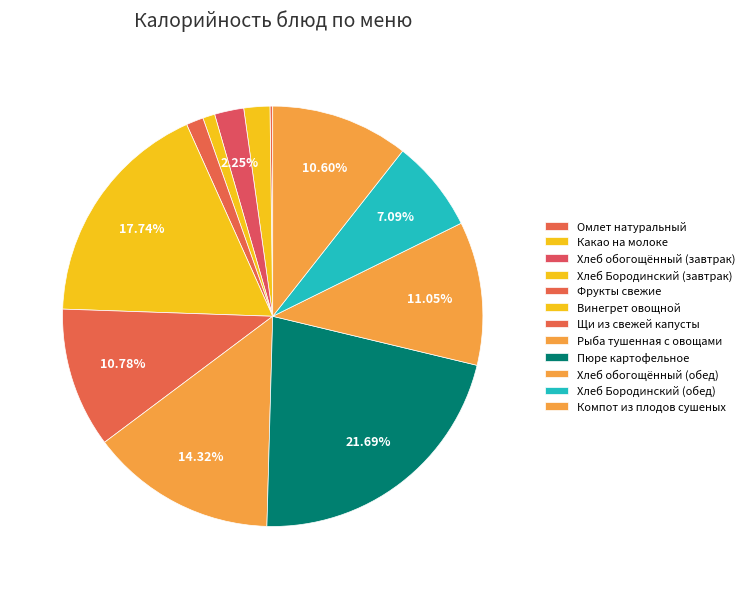

Does any single category account for the majority?

No